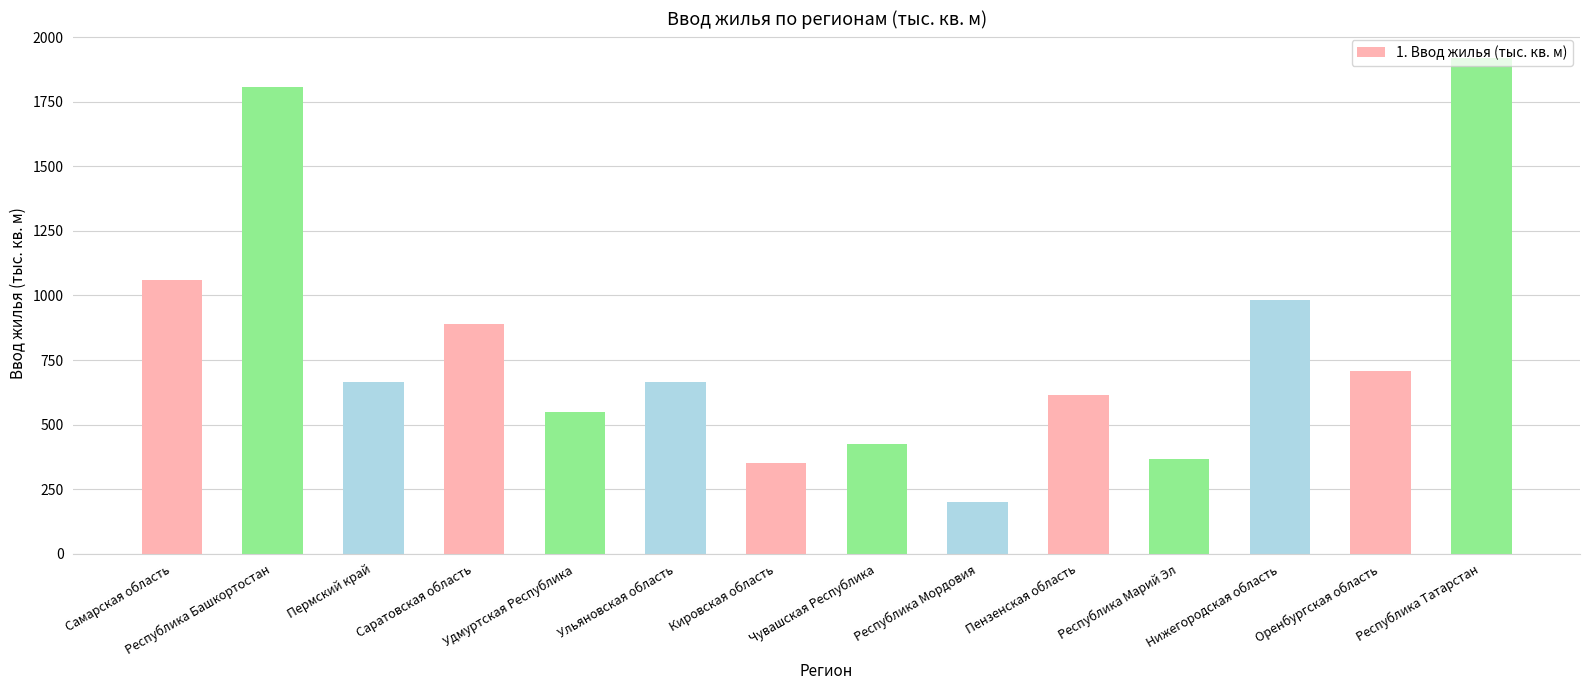

What is the difference between the values at Кировская область and Нижегородская область?

630.9